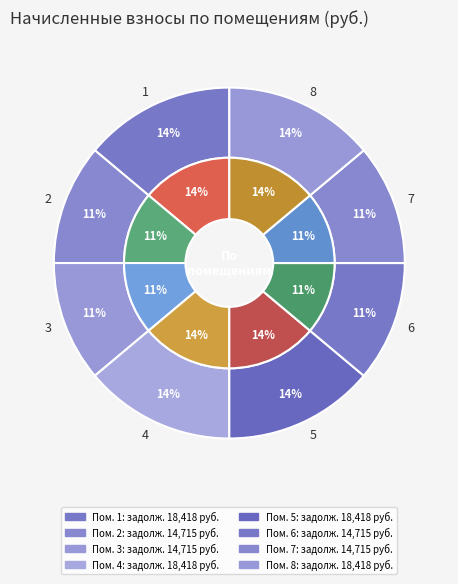

Is it true that 3 is 1% of the pie?

False